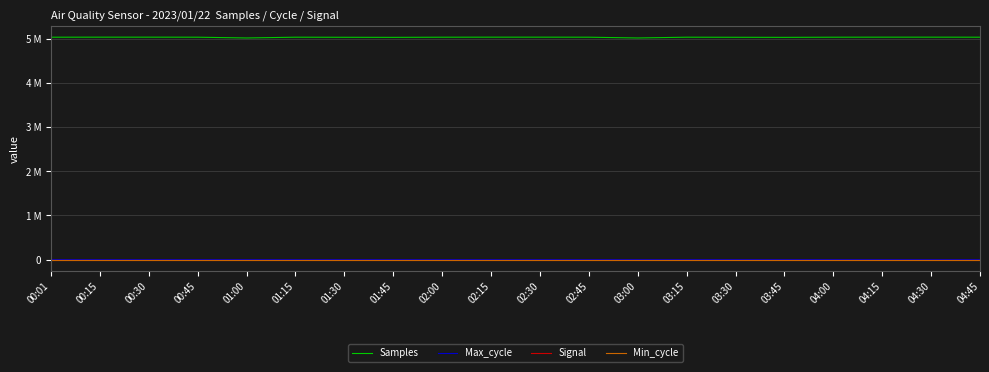

Rank the series at 03:30 from lowest to highest value.

Signal, Min_cycle, Max_cycle, Samples